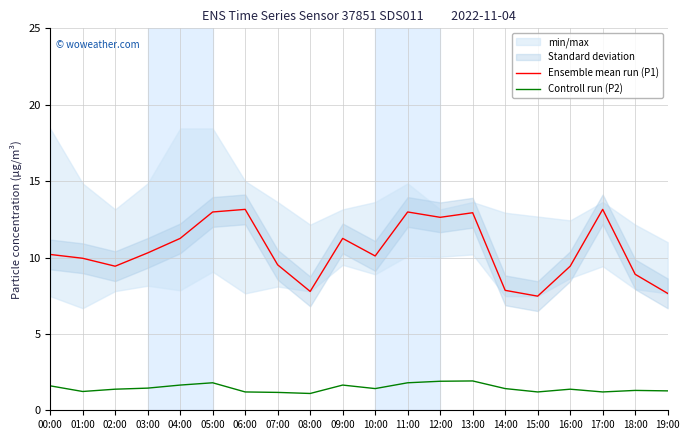

Reading left to right, list all the values displayed in this chart.

Ensemble mean run (P1): 10.2	9.9	9.4	10.3	11.2	13.0	13.2	9.5	7.8	11.2	10.1	13.0	12.6	12.9	7.8	7.5	9.4	13.2	8.9	7.7
Controll run (P2): 1.6	1.2	1.4	1.4	1.6	1.8	1.2	1.2	1.1	1.6	1.4	1.8	1.9	1.9	1.4	1.2	1.4	1.2	1.3	1.3